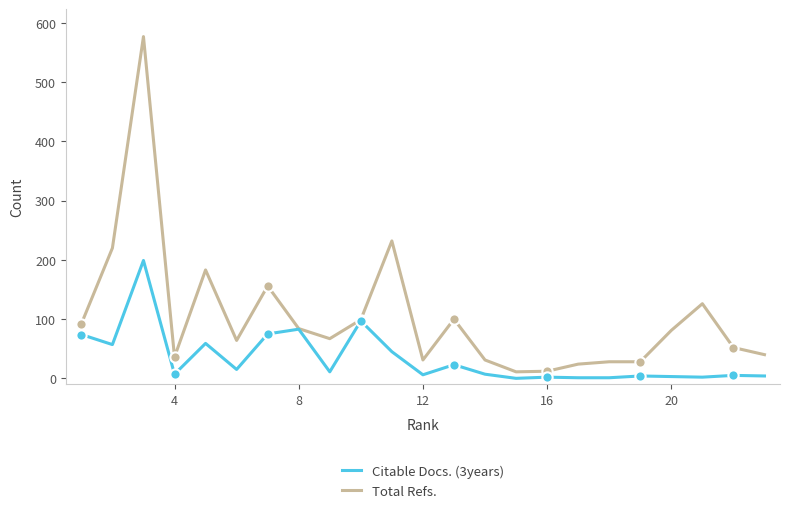

Which series has the largest range (max minus min)?

Total Refs.